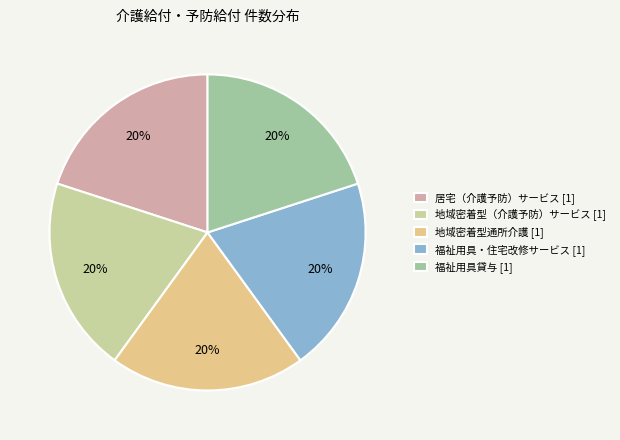

To the nearest percent, what is the difference between the largest and smallest slice percentages?

0%